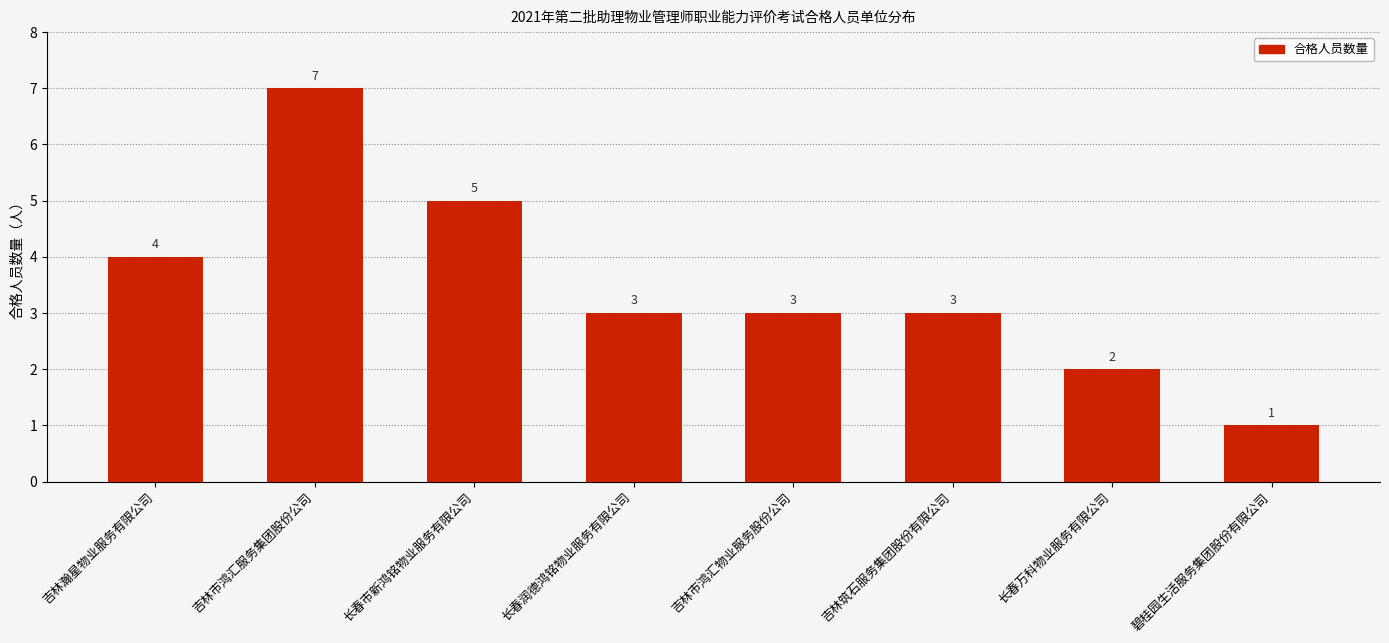

Between 吉林市鸿汇服务集团股份公司 and 吉林筑石服务集团股份有限公司, which is larger?

吉林市鸿汇服务集团股份公司